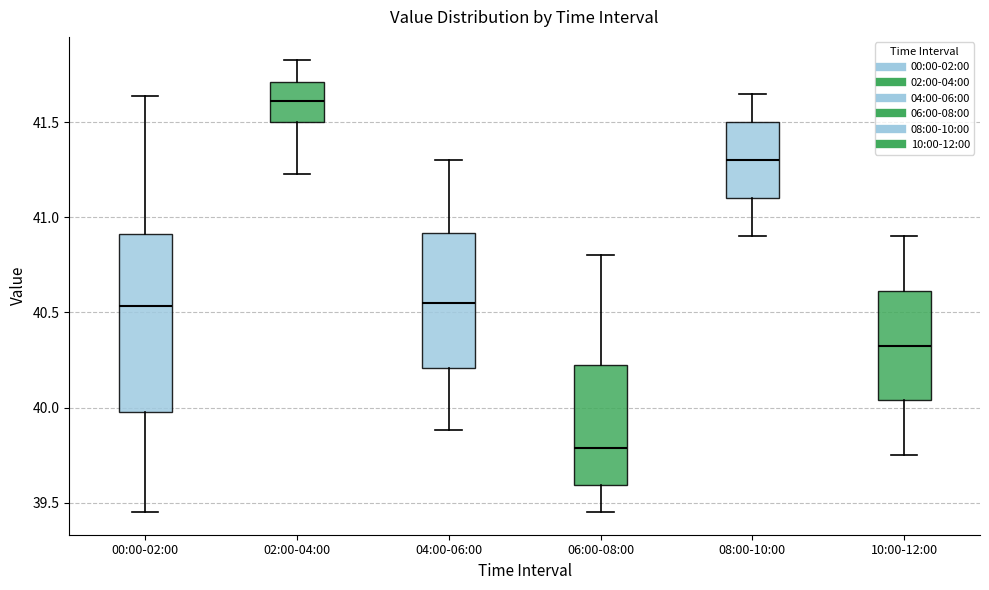

Reading left to right, transcribe this box plot: for each box, give where its median line is, the range the box spans, and where its two whiskers end, as read against the y-axis. The values are not printed on the chart, so give them approximately, as read against the axis.

00:00-02:00: median 40.55, box 40.00 to 40.90, whiskers 39.45 to 41.65
02:00-04:00: median 41.60, box 41.50 to 41.70, whiskers 41.25 to 41.85
04:00-06:00: median 40.55, box 40.20 to 40.90, whiskers 39.90 to 41.30
06:00-08:00: median 39.80, box 39.60 to 40.25, whiskers 39.45 to 40.80
08:00-10:00: median 41.30, box 41.10 to 41.50, whiskers 40.90 to 41.65
10:00-12:00: median 40.35, box 40.05 to 40.60, whiskers 39.75 to 40.90